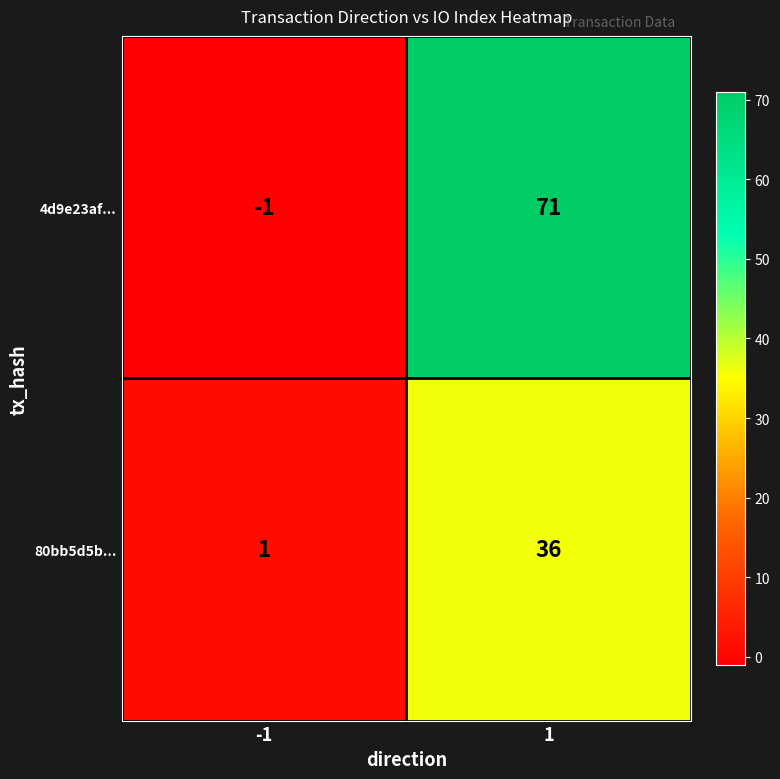

How many negative values does the 4d9e23af... series have?

1